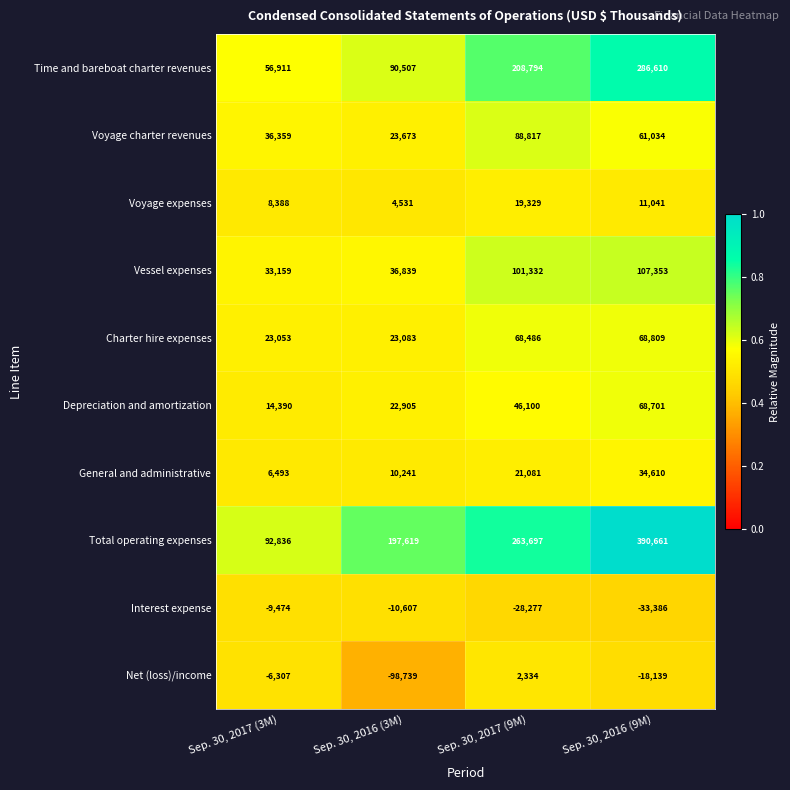

At how many categories does at least one series exceed 0?

4